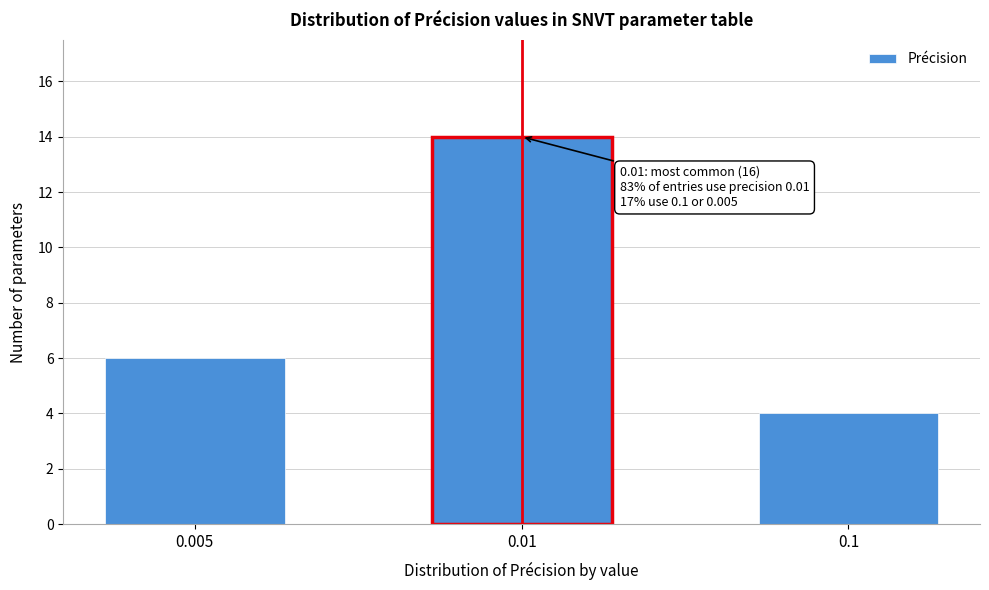

Reading left to right, extract all data points from this chart.

0.005=6	0.01=14	0.1=4